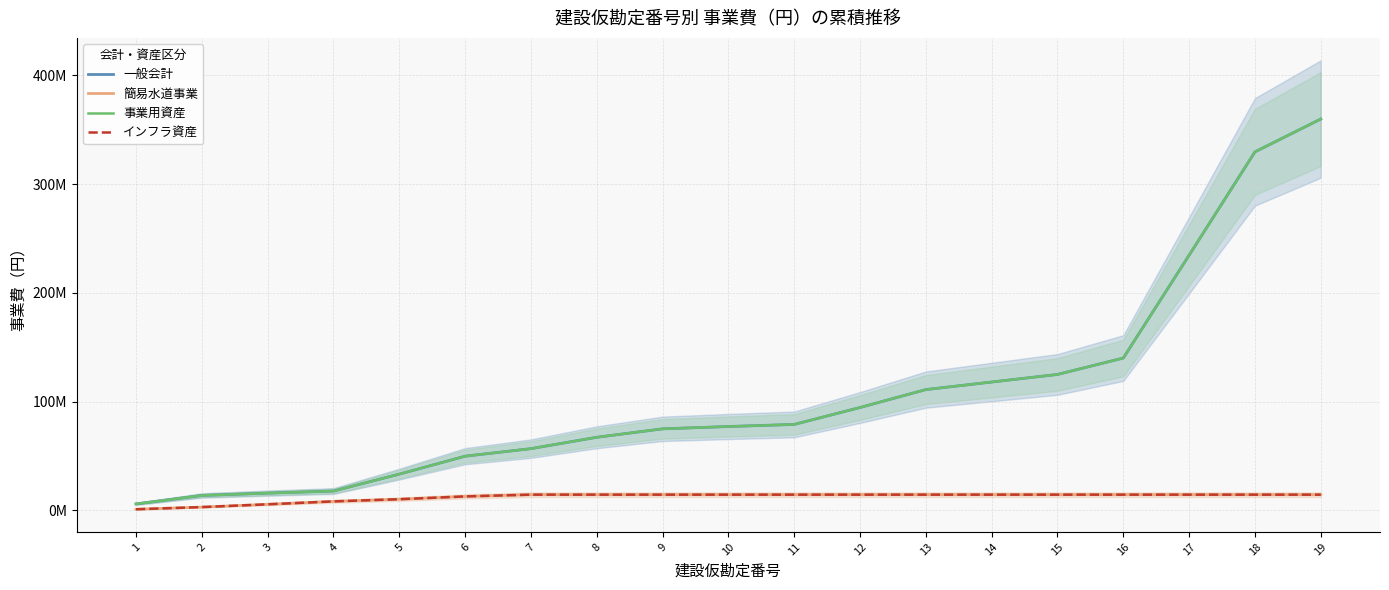

Which series has the largest total across all categories?

一般会計